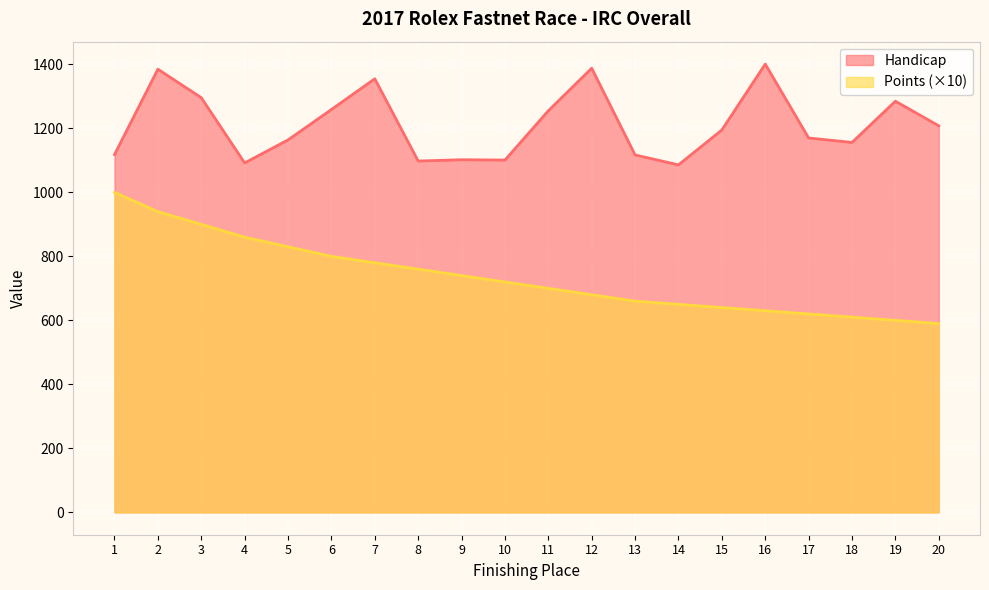

Rank the series by their average value, from highest to lowest.

Handicap, Points (×10)